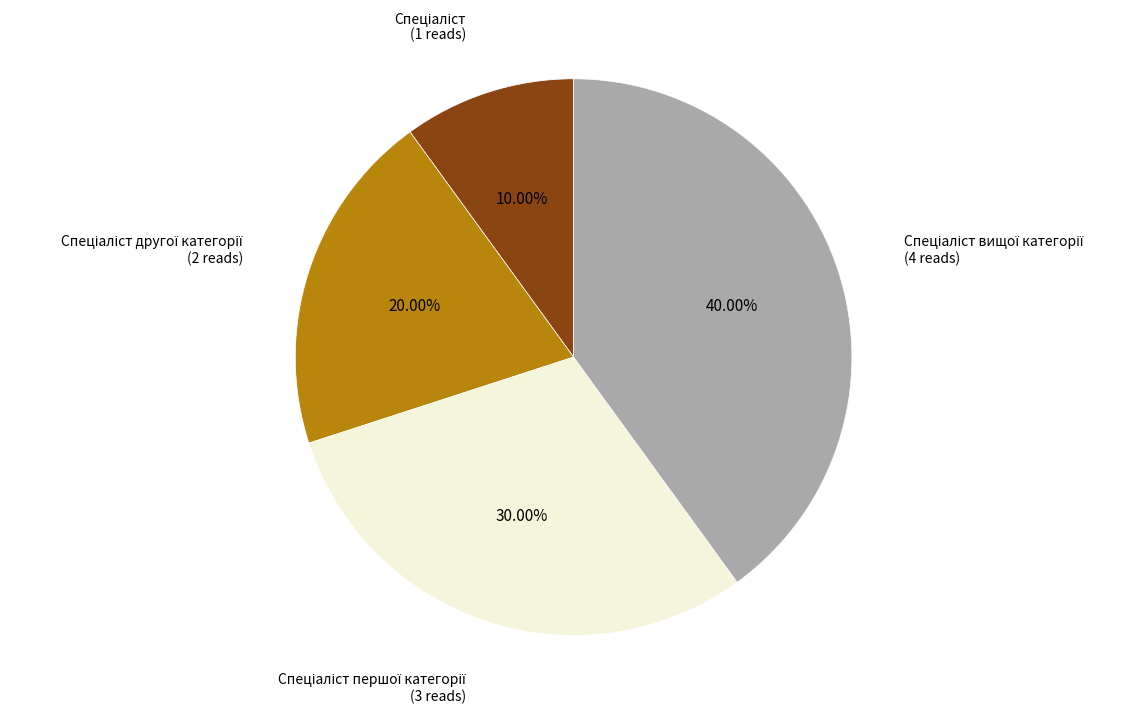

Is there a majority slice in this chart?

No